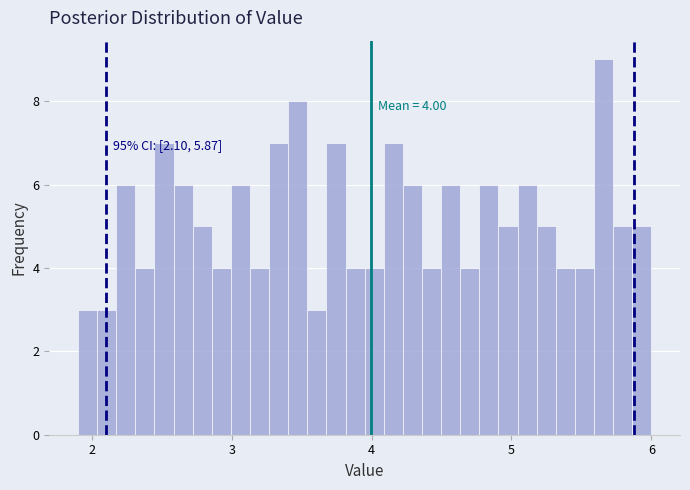

Around what value on the x-axis is the tallest bar? Give the approximate position of its centre, as read against the axis.

5.7